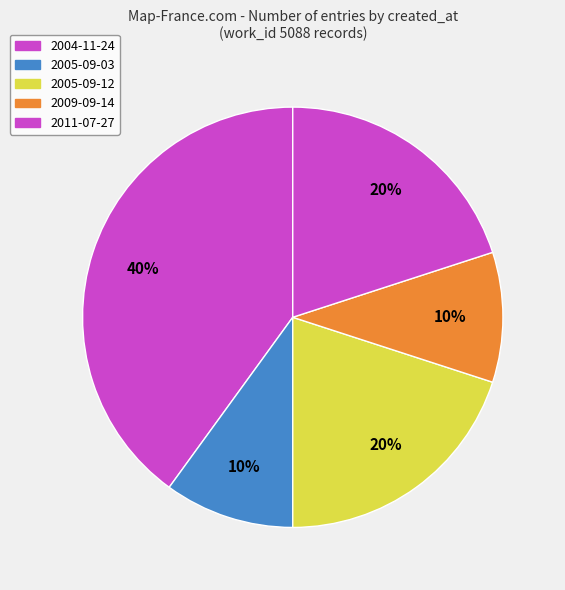

Does any single category account for the majority?

No